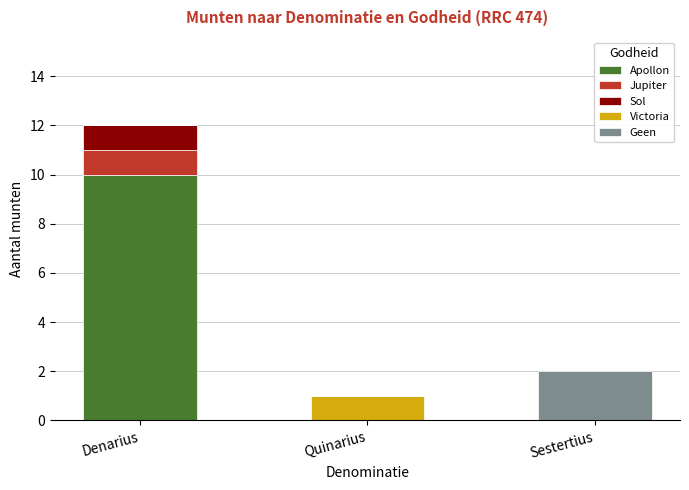

Reading left to right, transcribe the values for Apollon.

Denarius=10	Quinarius=0	Sestertius=0